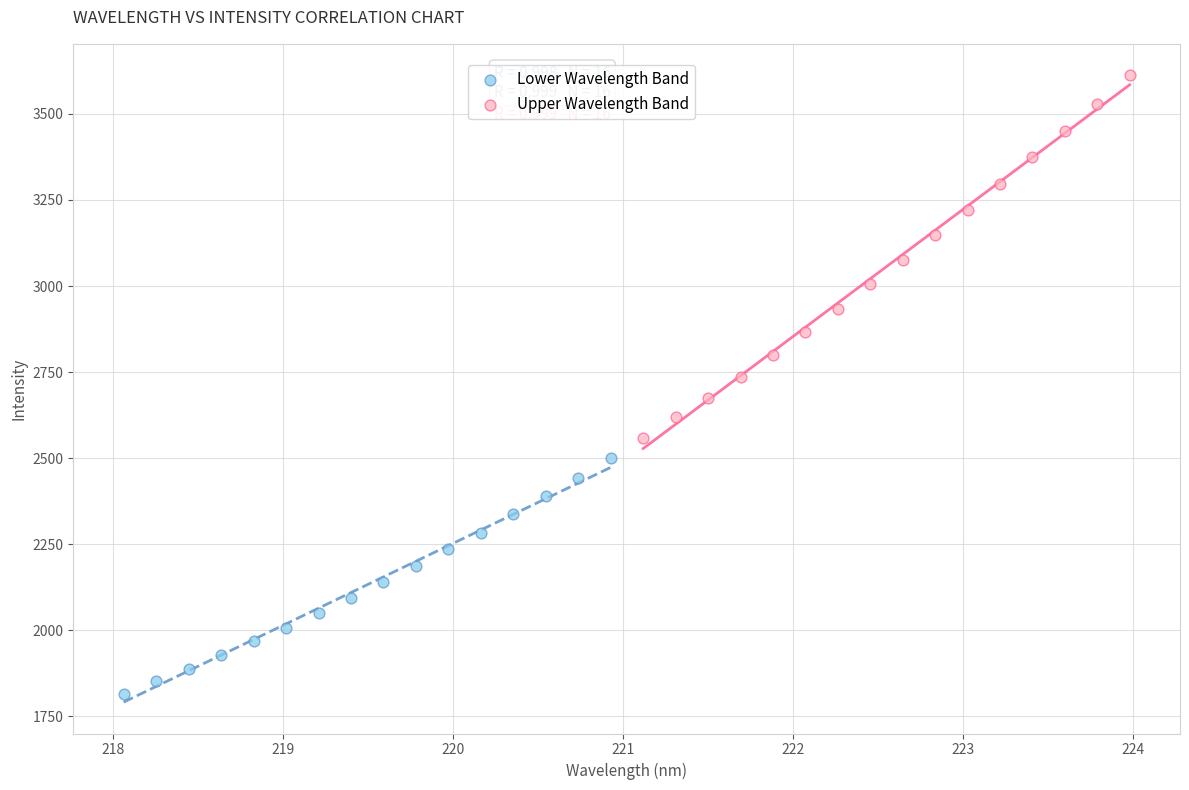

Which series contains the lowest Y value?

Lower Wavelength Band